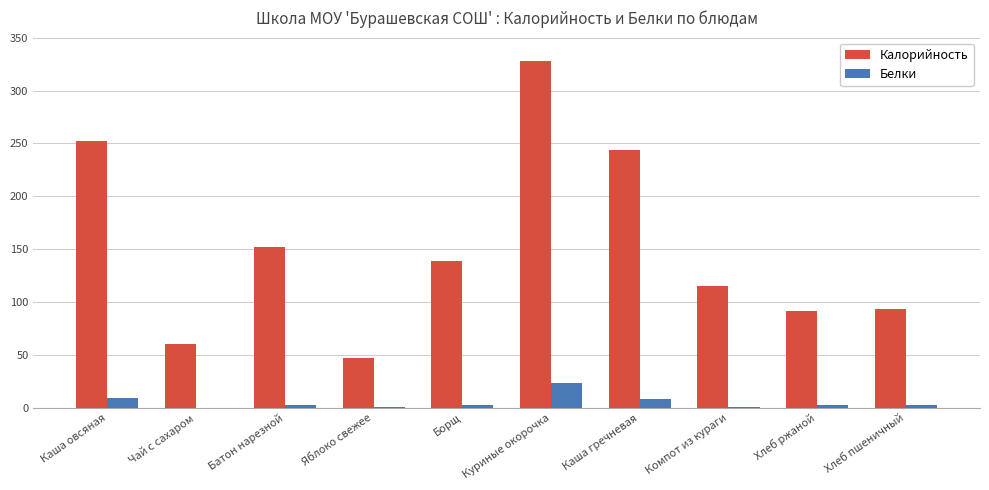

Which series has the largest total across all categories?

Калорийность